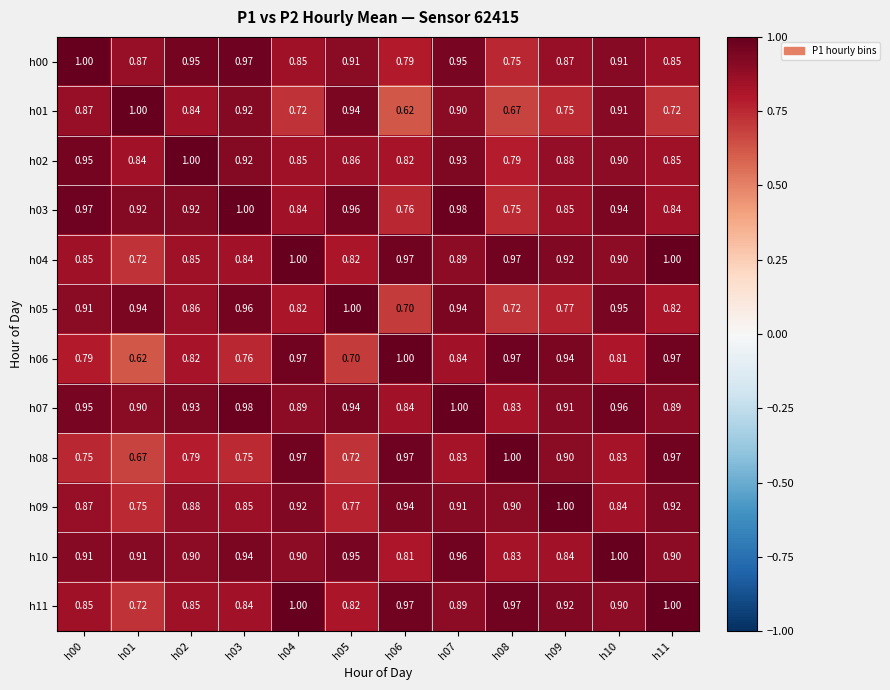

What is the maximum value shown in the chart?

1.0